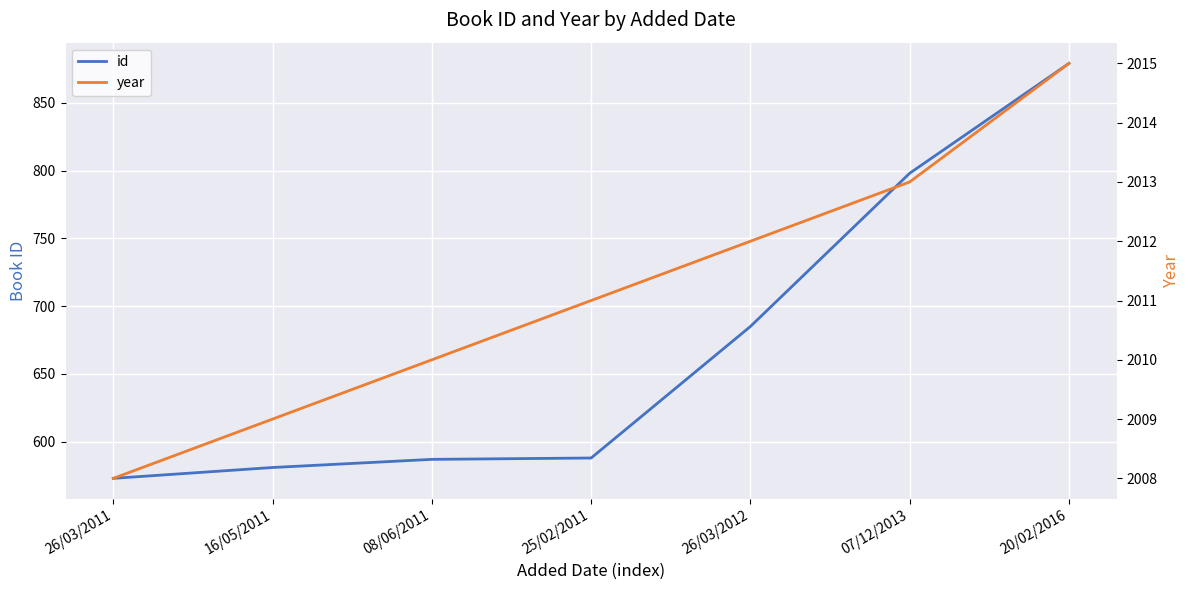

Which series has the largest range (max minus min)?

id